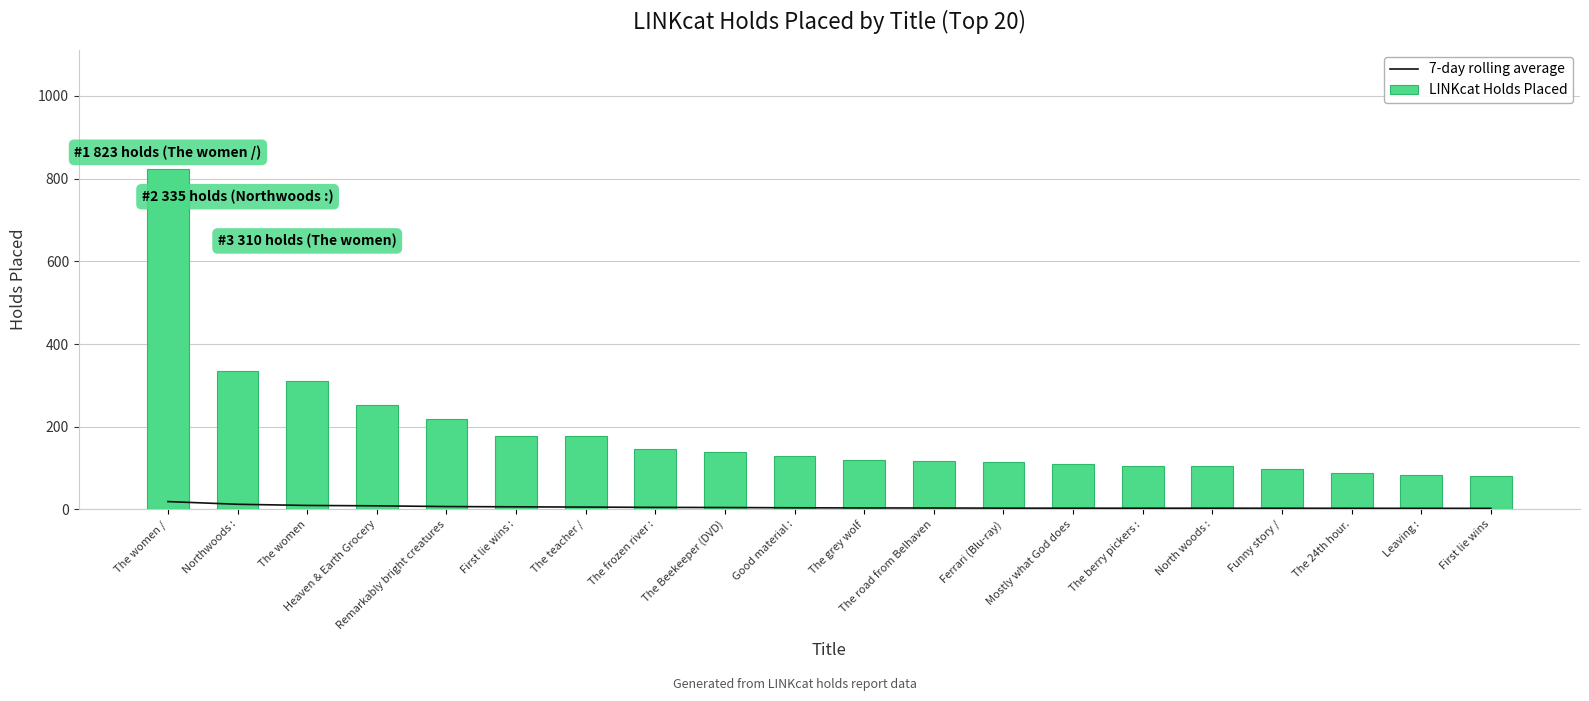

Reading left to right, extract all data points from this chart.

7-day rolling average: 19.0	12.5	9.7	8.8	7.0	6.3	5.7	5.0	4.7	4.0	3.6	3.5	3.1	3.1	3.0	3.1	2.9	2.8	2.7	2.6
LINKcat Holds Placed: 823.0	335.0	310.0	253.0	218.0	177.0	177.0	146.0	139.0	129.0	119.0	118.0	114.0	111.0	105.0	105.0	98.0	89.0	84.0	81.0